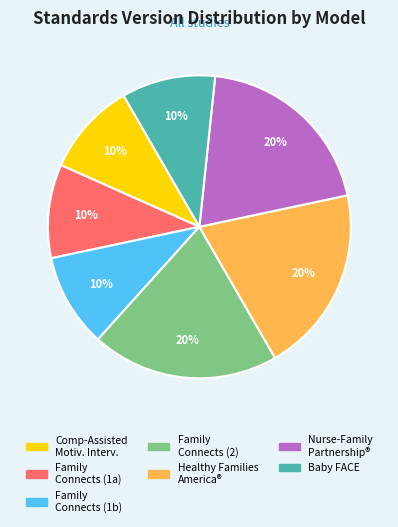

What is the ratio of the value at Baby FACE to the value at Family Connects (1b)?

1.0